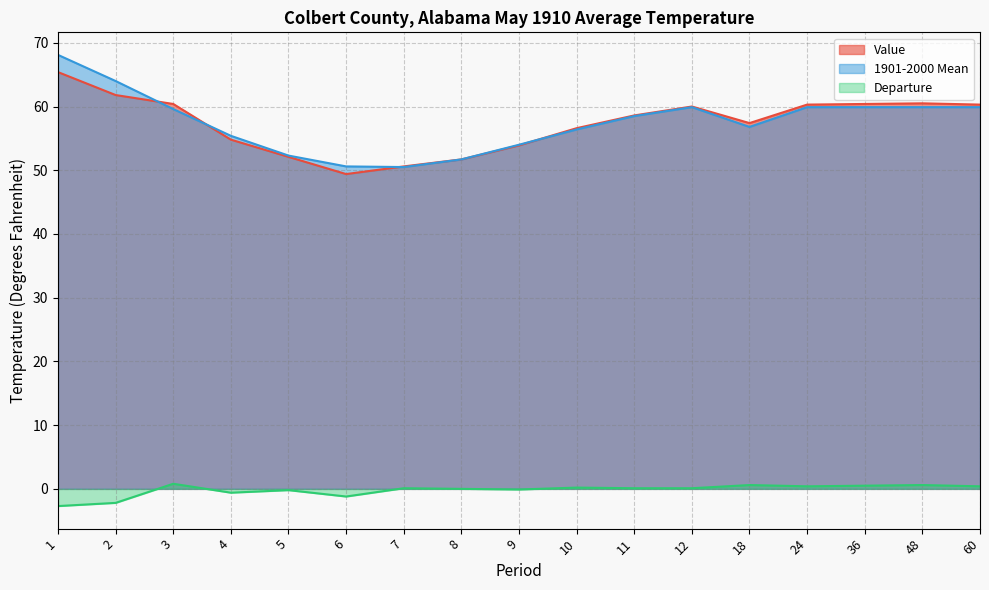

How many interior local valleys does the Departure series have?

4